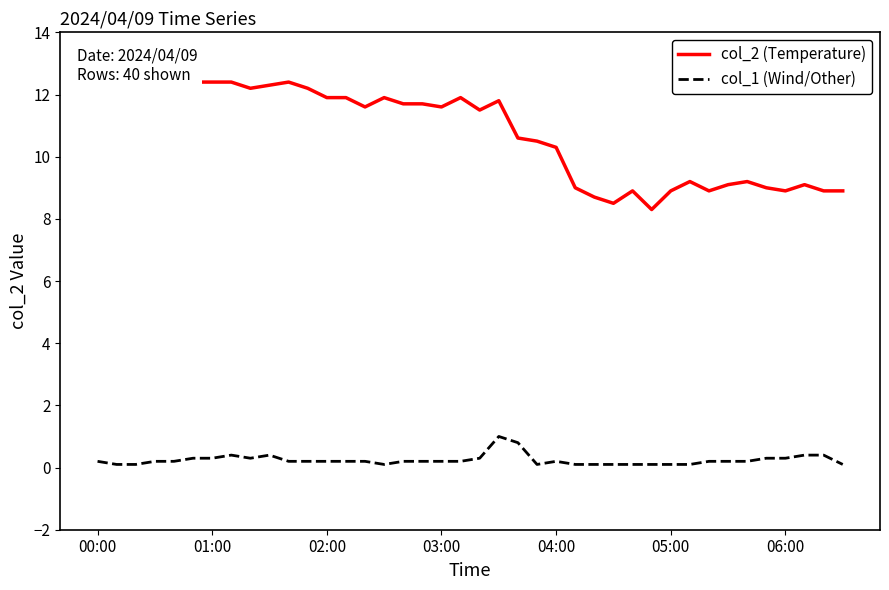

True or false: col_2 (Temperature) has a value of 11.7 at 17.

True